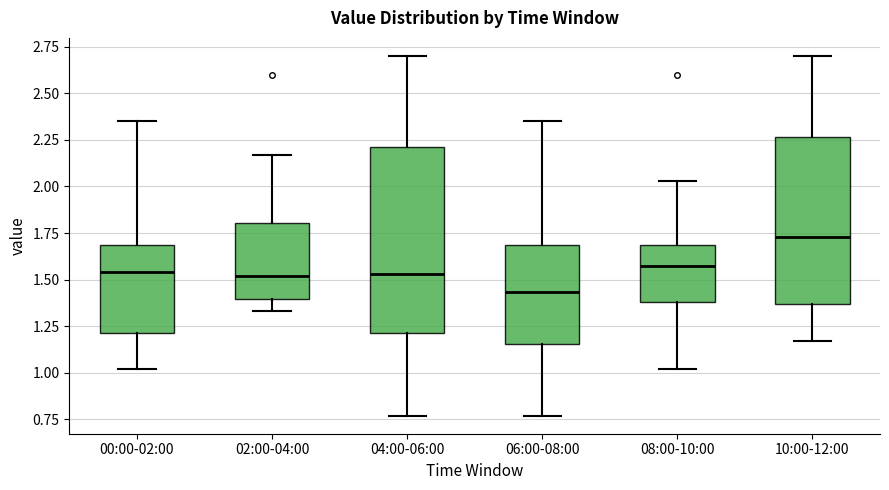

Reading left to right, transcribe this box plot: for each box, give where its median line is, the range the box spans, and where its two whiskers end, as read against the y-axis. The values are not printed on the chart, so give them approximately, as read against the axis.

00:00-02:00: median 1.55, box 1.20 to 1.70, whiskers 1.00 to 2.35
02:00-04:00: median 1.50, box 1.40 to 1.80, whiskers 1.35 to 2.15
04:00-06:00: median 1.55, box 1.20 to 2.20, whiskers 0.75 to 2.70
06:00-08:00: median 1.45, box 1.15 to 1.70, whiskers 0.75 to 2.35
08:00-10:00: median 1.60, box 1.40 to 1.70, whiskers 1.00 to 2.05
10:00-12:00: median 1.75, box 1.35 to 2.25, whiskers 1.15 to 2.70